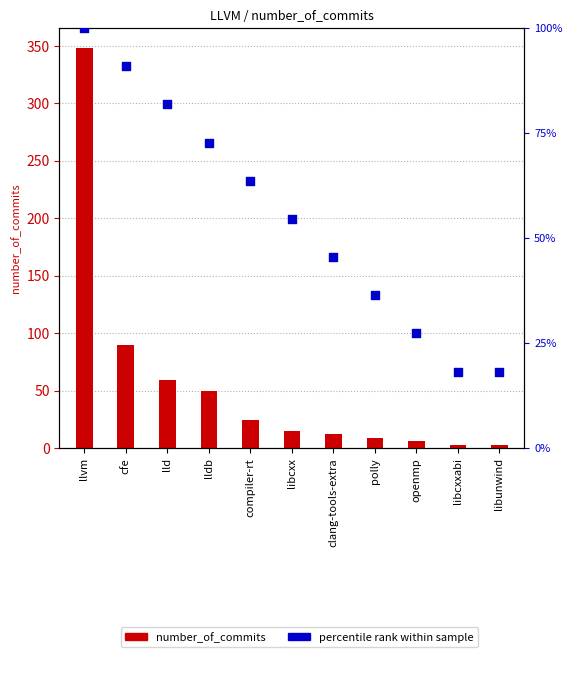

Which series reaches the minimum Y coordinate?

number_of_commits